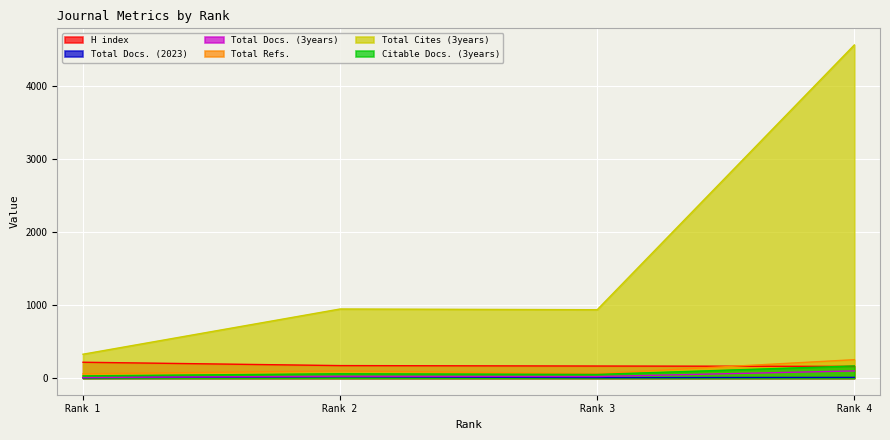

The value of H index at Rank 4 is 160. True or false?

True